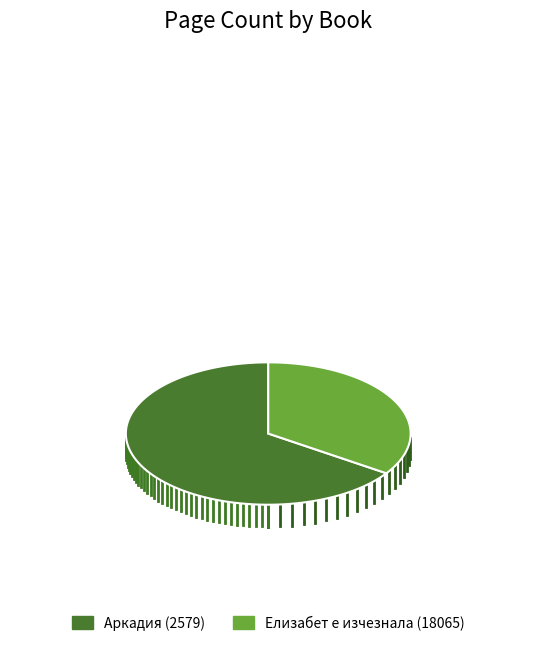

What is the smallest slice in the pie chart?

Елизабет е изчезнала (18065)